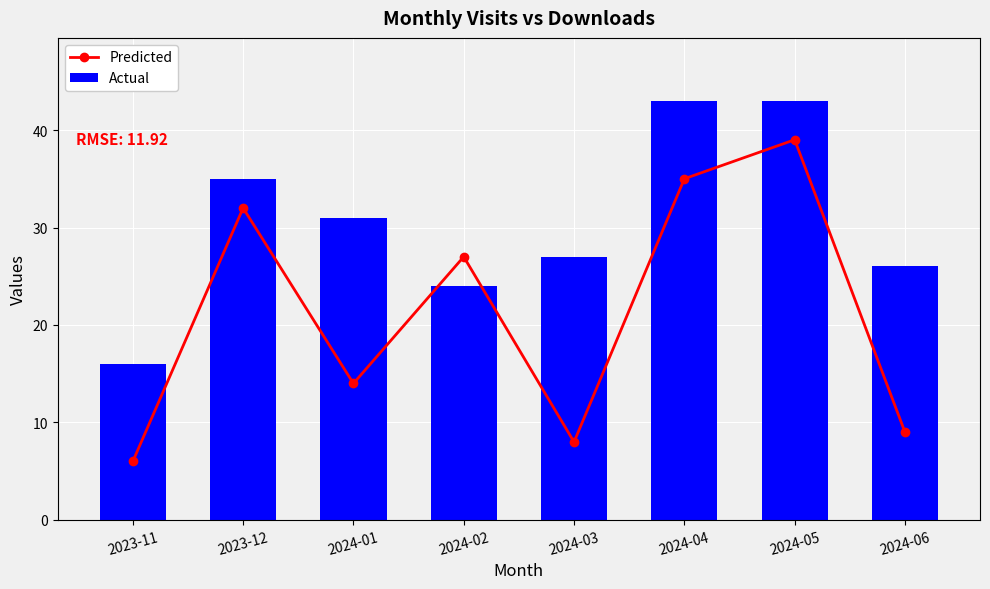

True or false: Predicted has a value of 1 at 2023-11.

False